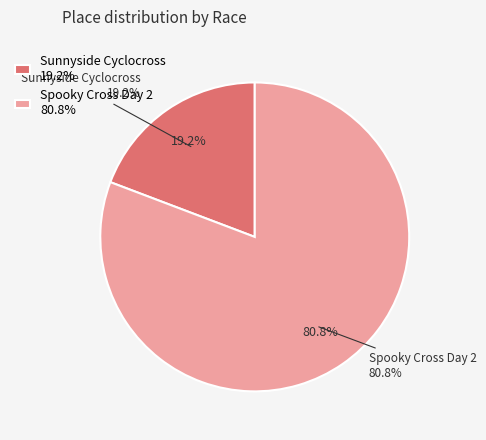

To the nearest percent, what percentage of the pie is Sunnyside Cyclocross?

19%